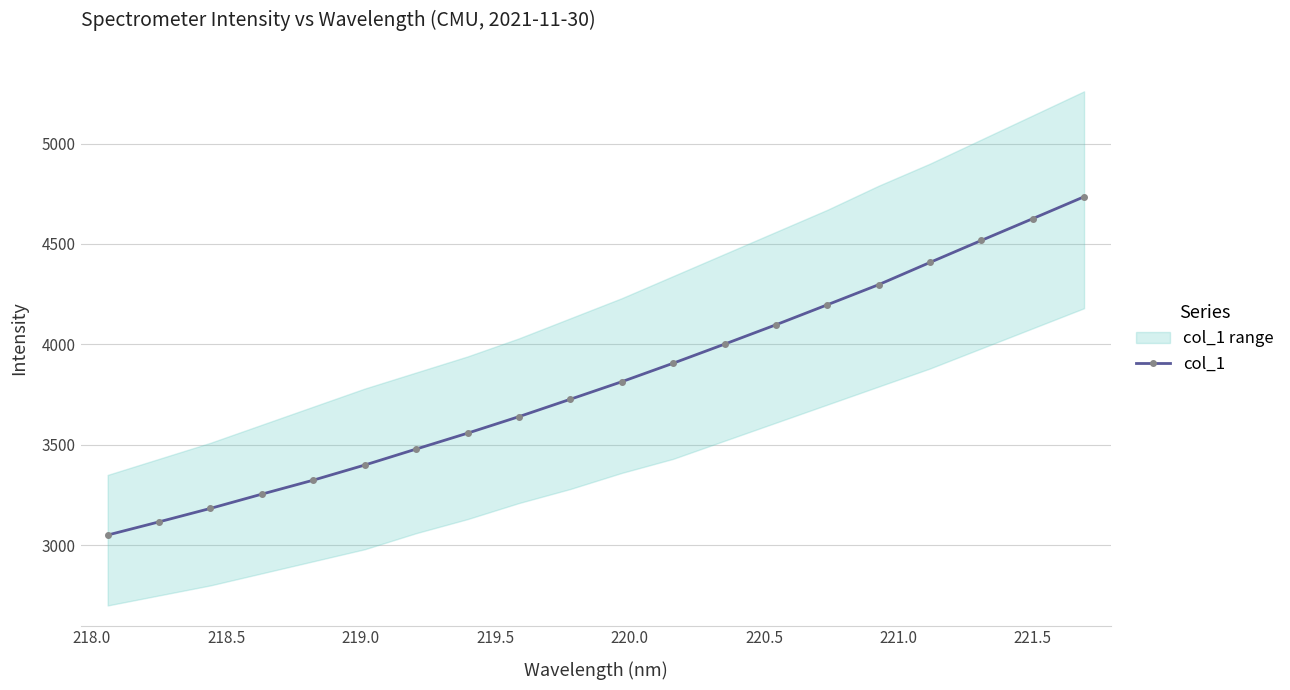

What is the value of the col_1 point at the 4th from the left?

3254.5